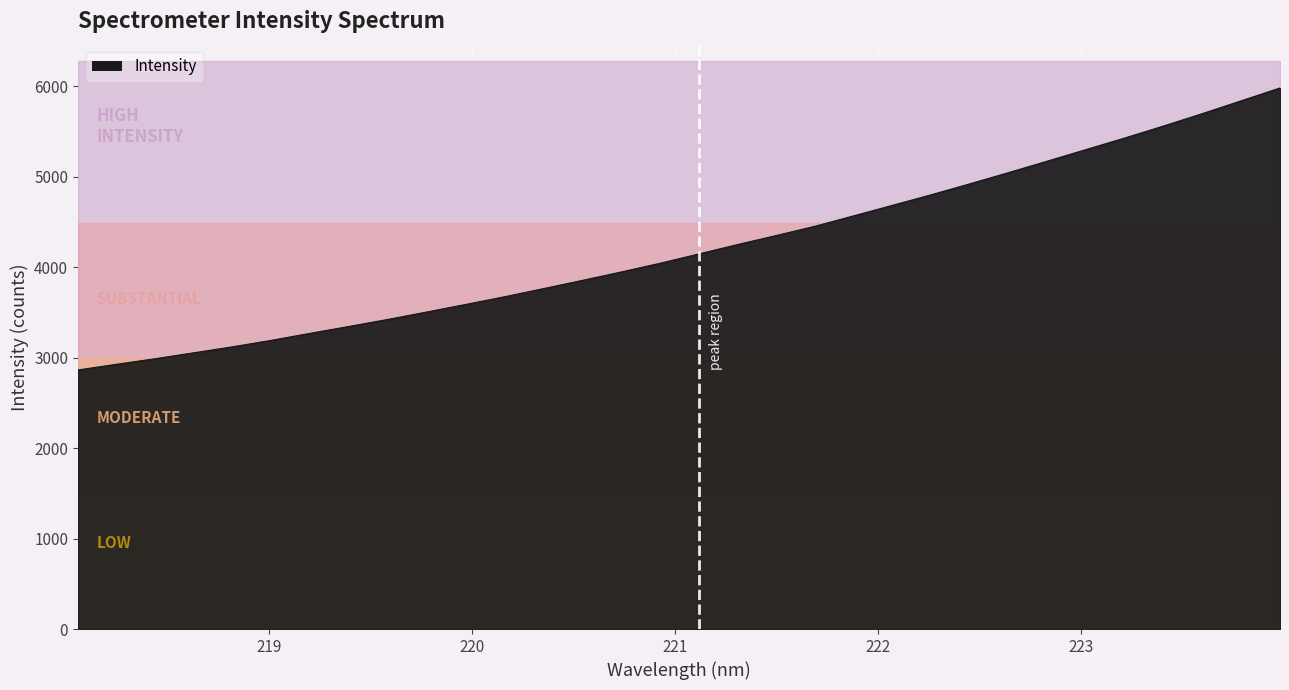

Reading left to right, list all the values displayed in this chart.

218.0596=2863.5	218.2508=2926.6	218.442=2988.5	218.6332=3054.4	218.8244=3120.8	219.0156=3192.3	219.2067=3269.9	219.3979=3345.9	219.589=3423.3	219.7801=3505.2	219.9712=3588.4	220.1623=3673.3	220.3533=3763.1	220.5444=3853.8	220.7354=3946.5	220.9264=4042.6	221.1174=4145.6	221.3083=4249.6	221.4993=4349.6	221.6902=4452.1	221.8812=4567.6	222.0721=4683.7	222.263=4800.3	222.4538=4921.9	222.6447=5045.9	222.8355=5172.5	223.0264=5300.7	223.2172=5428.5	223.408=5560.9	223.5987=5697.6	223.7895=5838.7	223.9802=5980.4